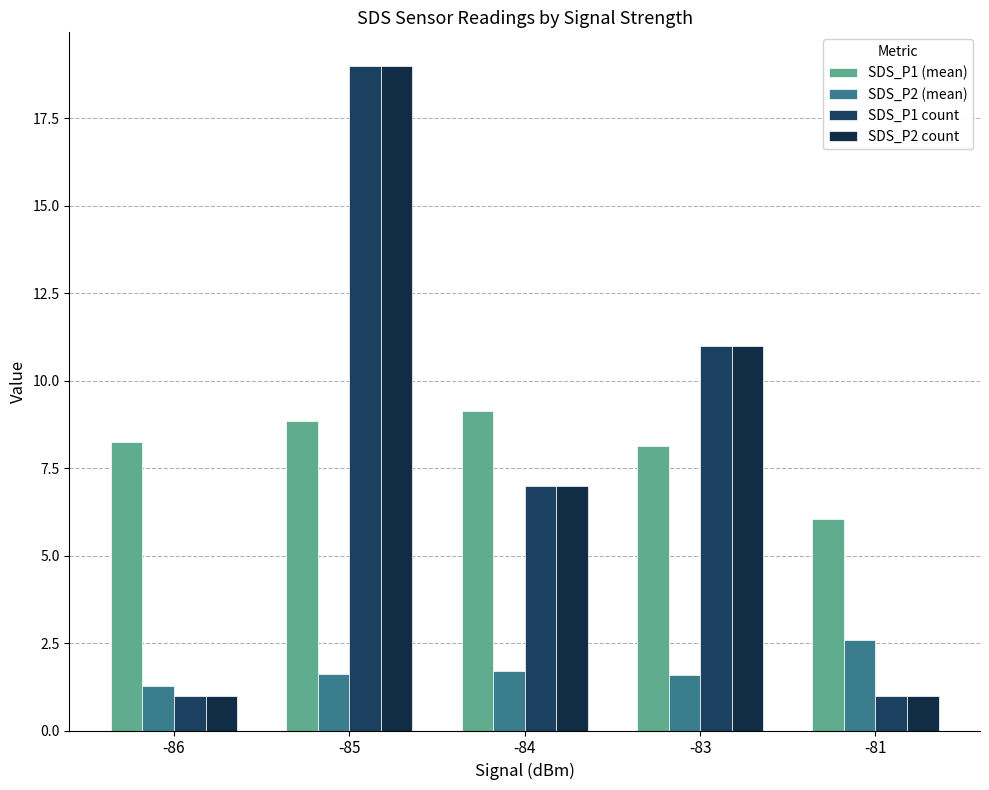

Reading left to right, transcribe all the data shown in this chart.

SDS_P1 (mean): -86=8.2	-85=8.8	-84=9.1	-83=8.1	-81=6.0
SDS_P2 (mean): -86=1.3	-85=1.6	-84=1.7	-83=1.6	-81=2.6
SDS_P1 count: -86=1.0	-85=19.0	-84=7.0	-83=11.0	-81=1.0
SDS_P2 count: -86=1.0	-85=19.0	-84=7.0	-83=11.0	-81=1.0